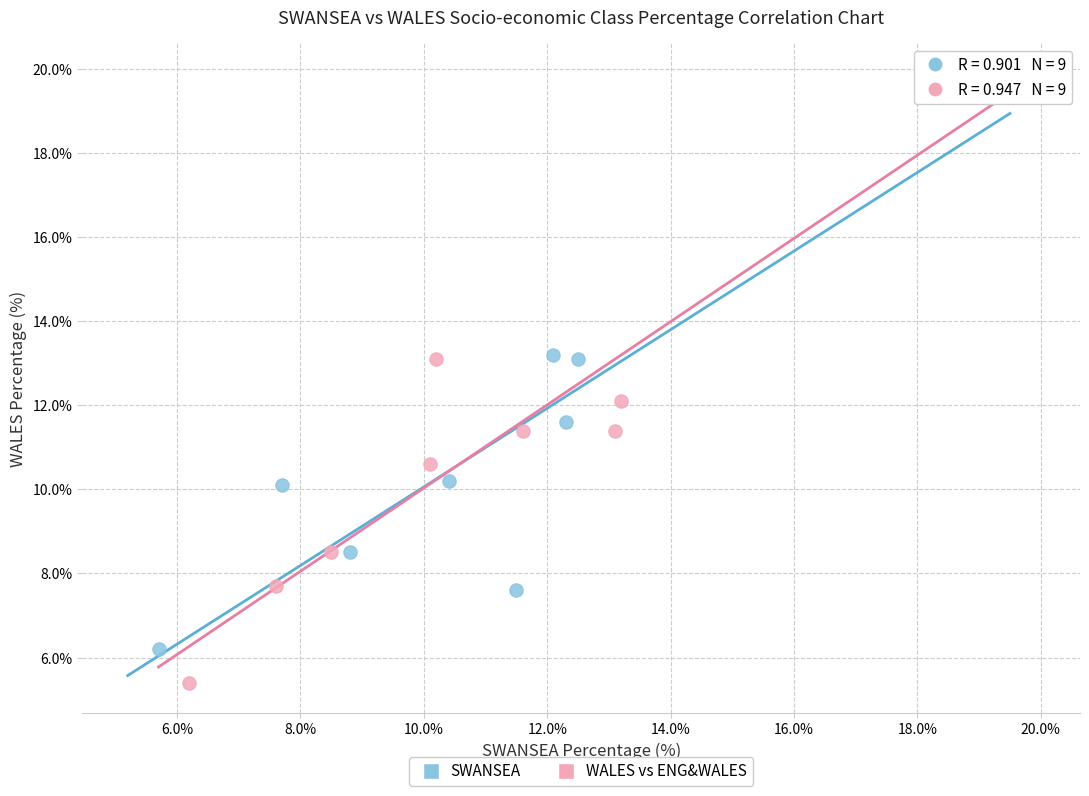

Which series contains the lowest Y value?

WALES vs ENG&WALES